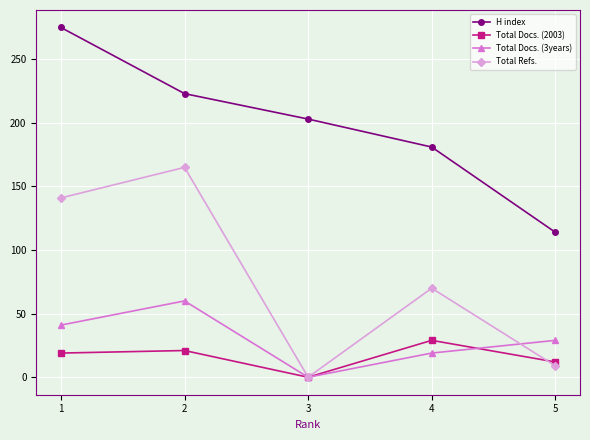

True or false: Total Docs. (2003) and Total Docs. (3years) cross at least once.

True